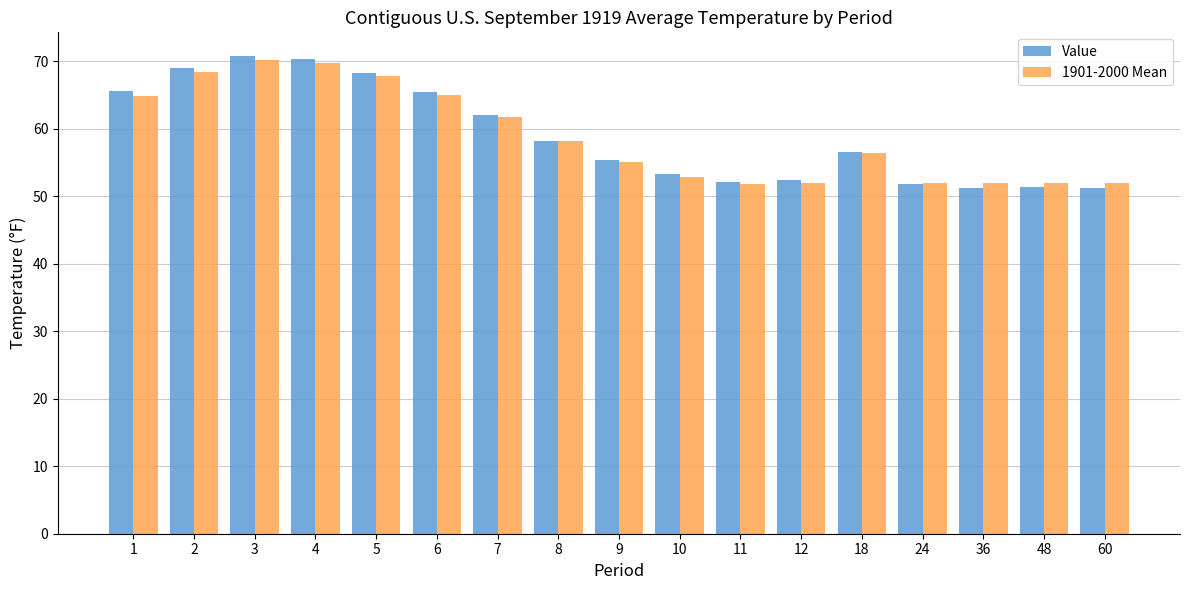

What is the average value of the Value series?

59.1